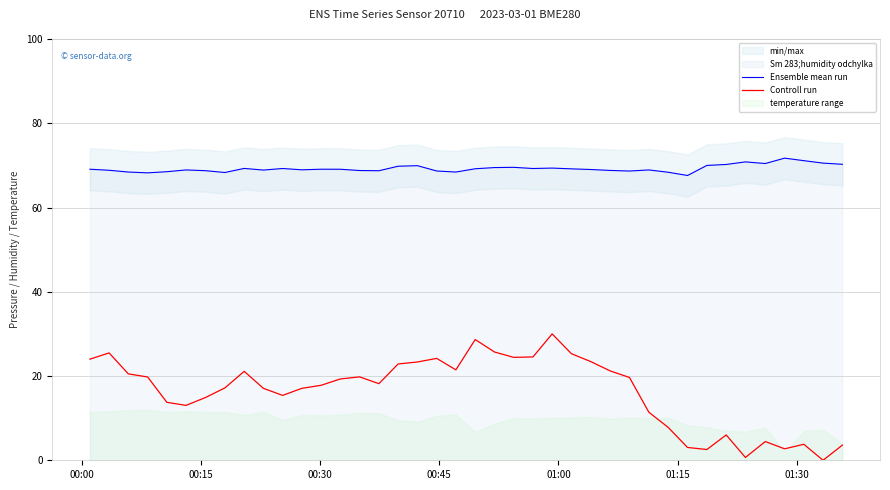

Does the chart display data point markers on the line(s)?

No